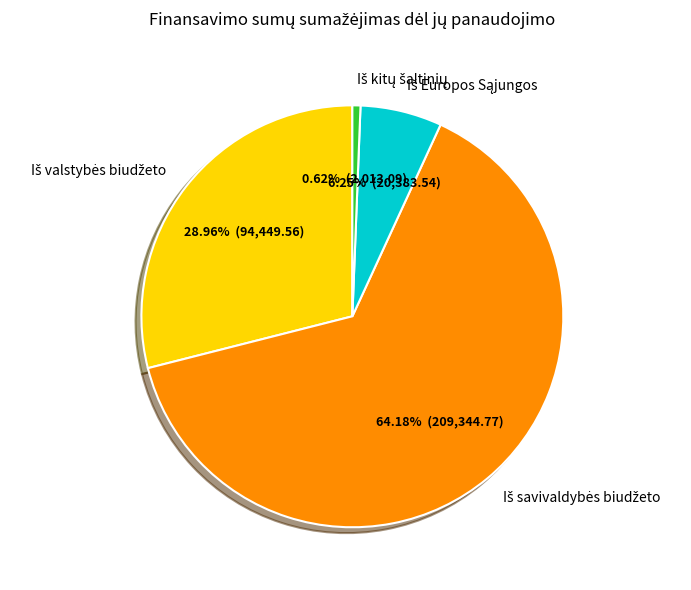

Is there a majority slice in this chart?

Yes